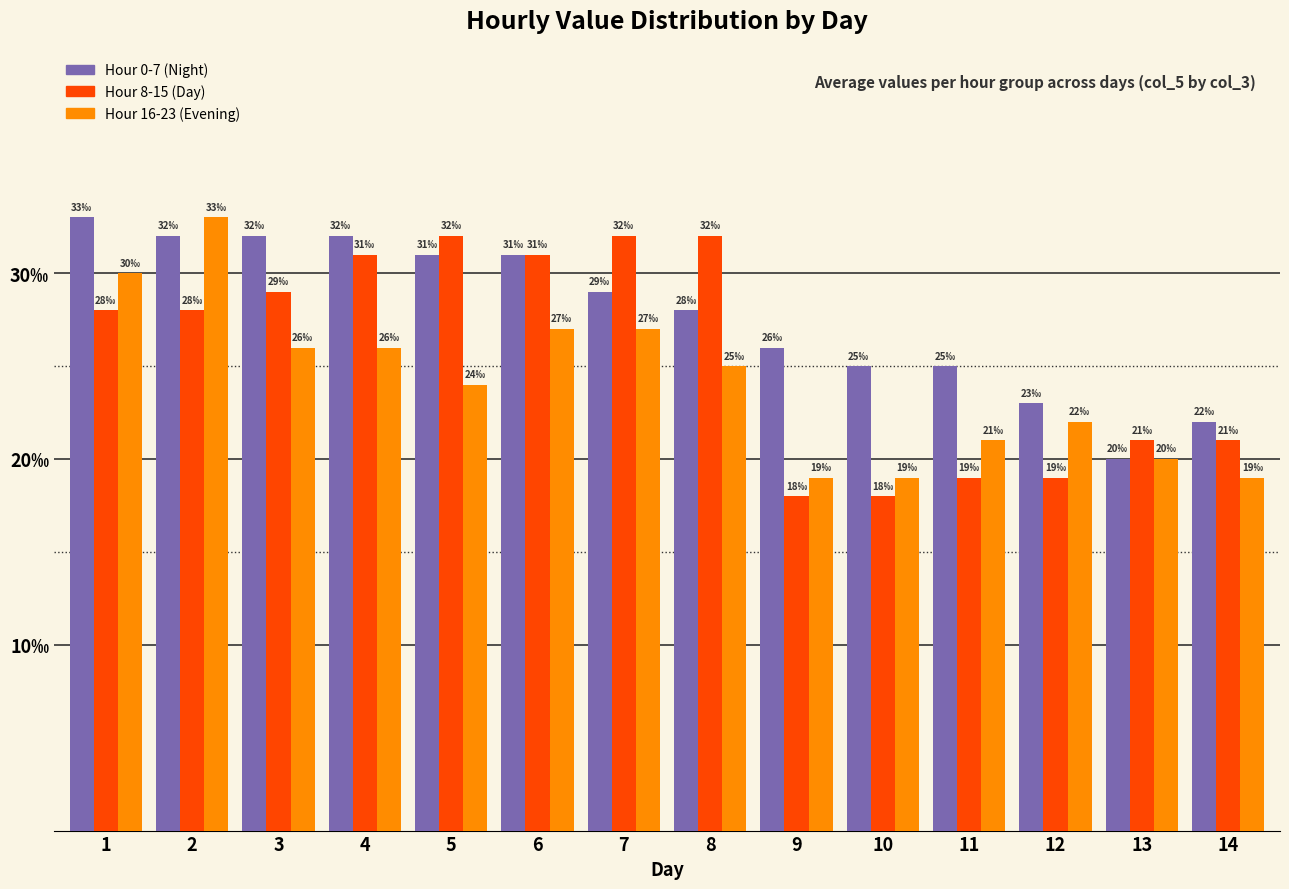

Reading left to right, what are all the values shown in this chart?

Hour 0-7 (Night): 1=0.0	2=0.0	3=0.0	4=0.0	5=0.0	6=0.0	7=0.0	8=0.0	9=0.0	10=0.0	11=0.0	12=0.0	13=0.0	14=0.0
Hour 8-15 (Day): 1=0.0	2=0.0	3=0.0	4=0.0	5=0.0	6=0.0	7=0.0	8=0.0	9=0.0	10=0.0	11=0.0	12=0.0	13=0.0	14=0.0
Hour 16-23 (Evening): 1=0.0	2=0.0	3=0.0	4=0.0	5=0.0	6=0.0	7=0.0	8=0.0	9=0.0	10=0.0	11=0.0	12=0.0	13=0.0	14=0.0